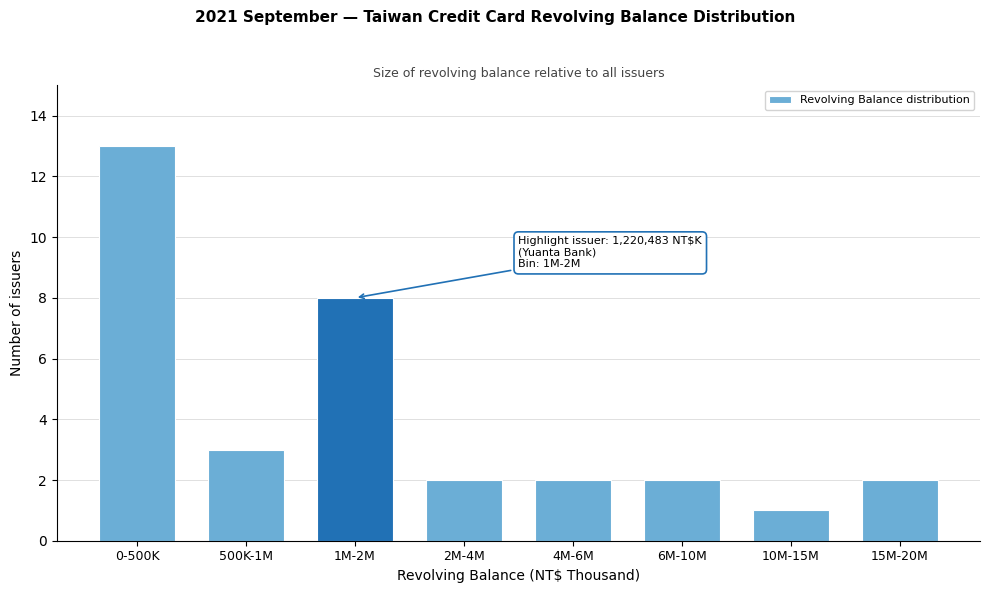

Reading left to right, list all the values displayed in this chart.

0-500K=13	500K-1M=3	1M-2M=8	2M-4M=2	4M-6M=2	6M-10M=2	10M-15M=1	15M-20M=2